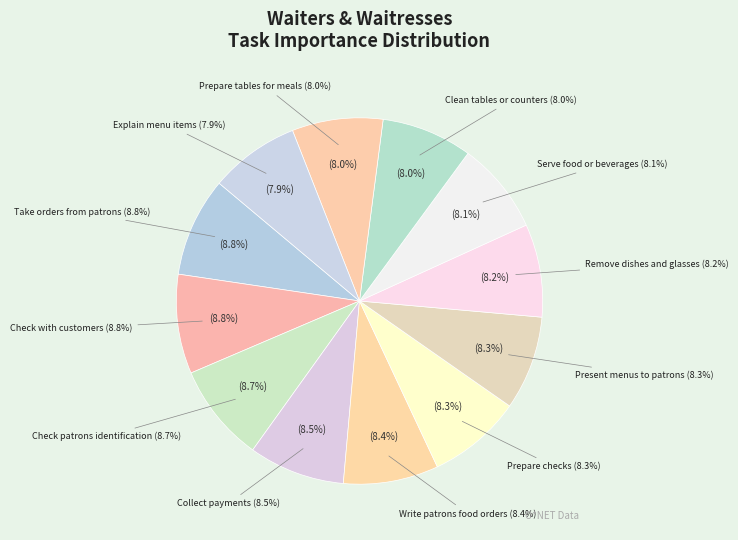

Count the number of slices in the pie.

12